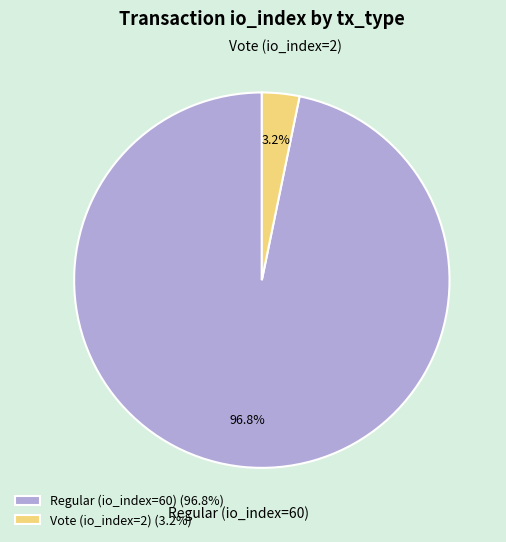

Is it true that Vote (io_index=2) is 15% of the pie?

False